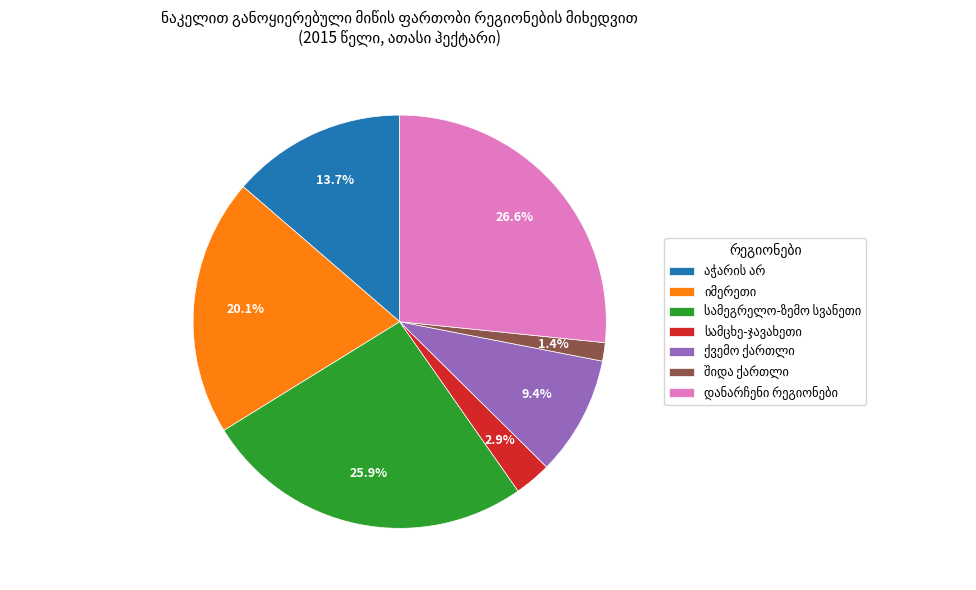

Is there a majority slice in this chart?

No